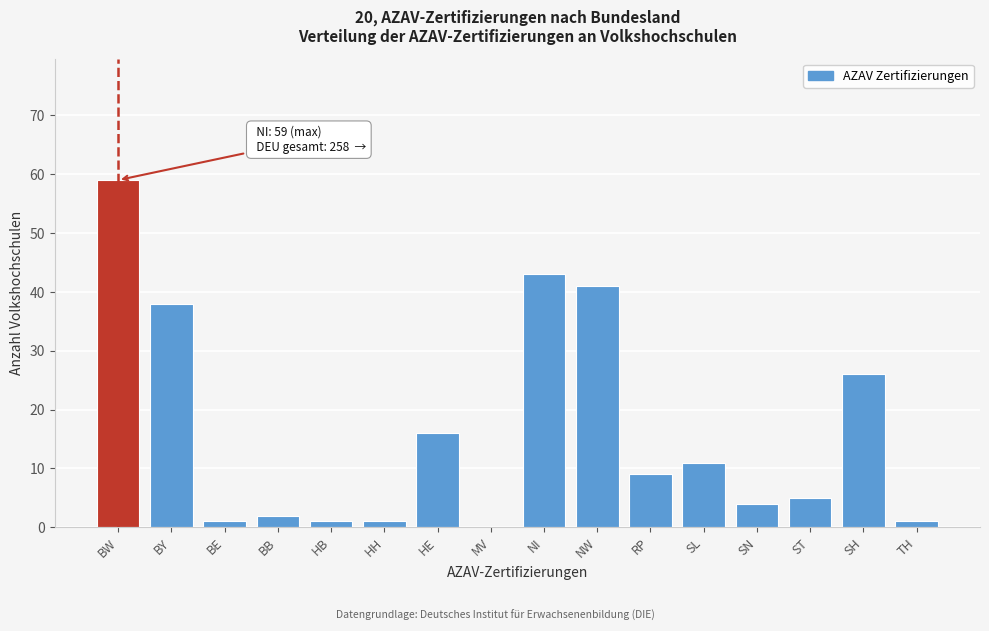

Reading left to right, what are all the values shown in this chart?

BW=59	BY=38	BE=1	BB=2	HB=1	HH=1	HE=16	MV=0	NI=43	NW=41	RP=9	SL=11	SN=4	ST=5	SH=26	TH=1